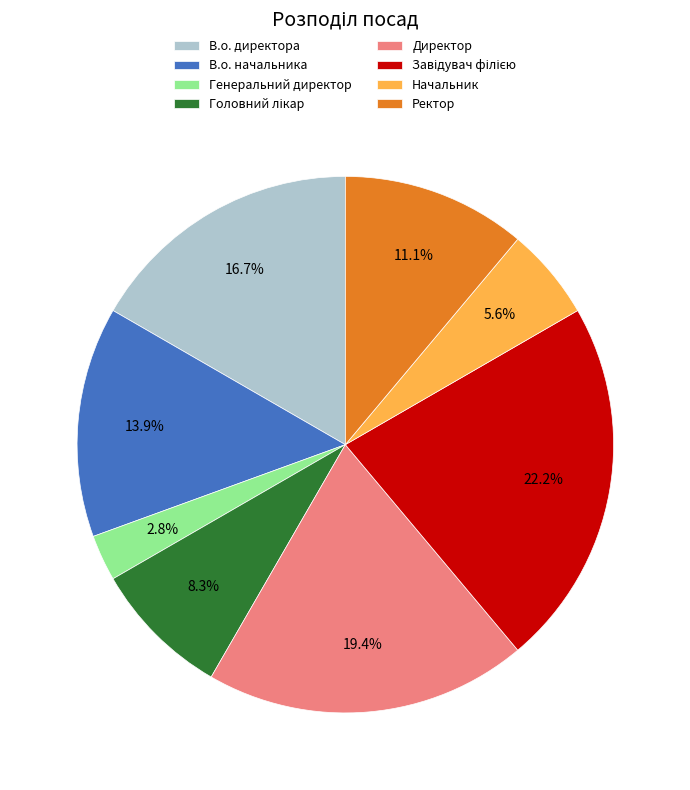

True or false: В.о. директора accounts for 17% of the total.

True